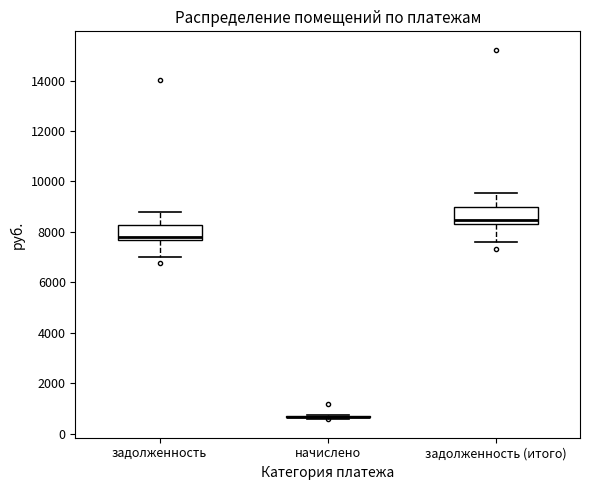

Where is the upper edge of the box for задолженность (итого) on the y-axis? The values are not printed on the chart, so give them approximately, as read against the axis.

9000